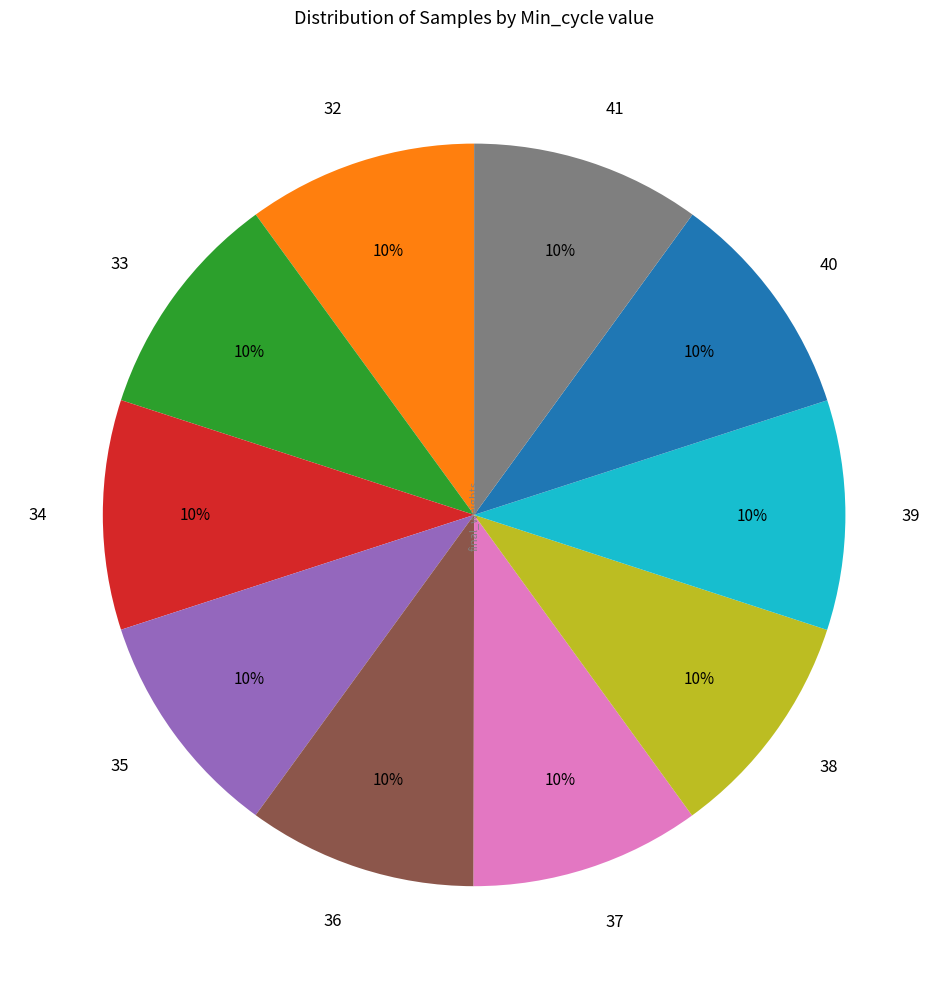

True or false: 37 accounts for 10% of the total.

True